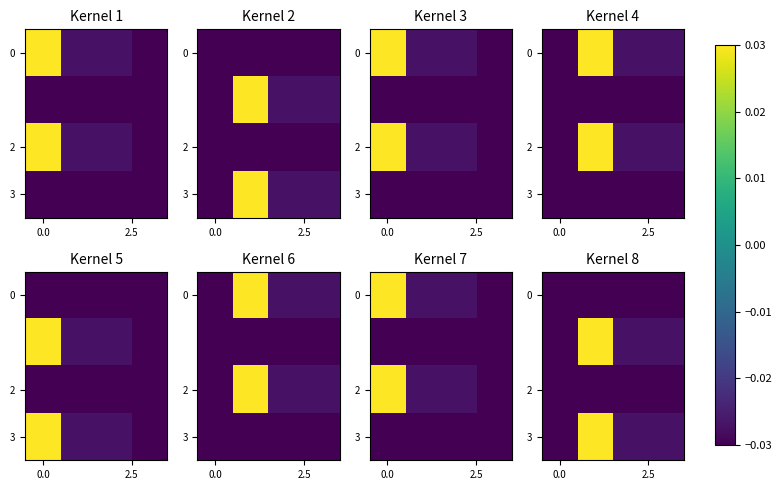

Is it true that 2 equals -0.0 at 0.0?

False